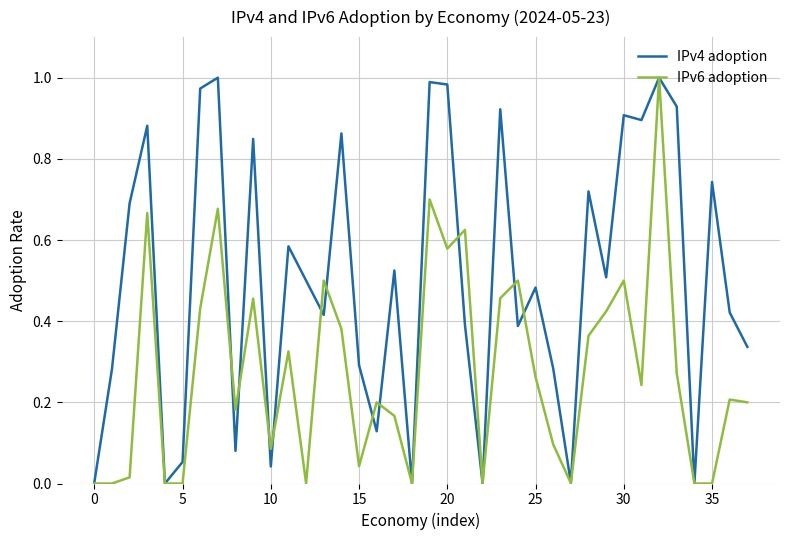

How many distinct data groups are displayed?

2